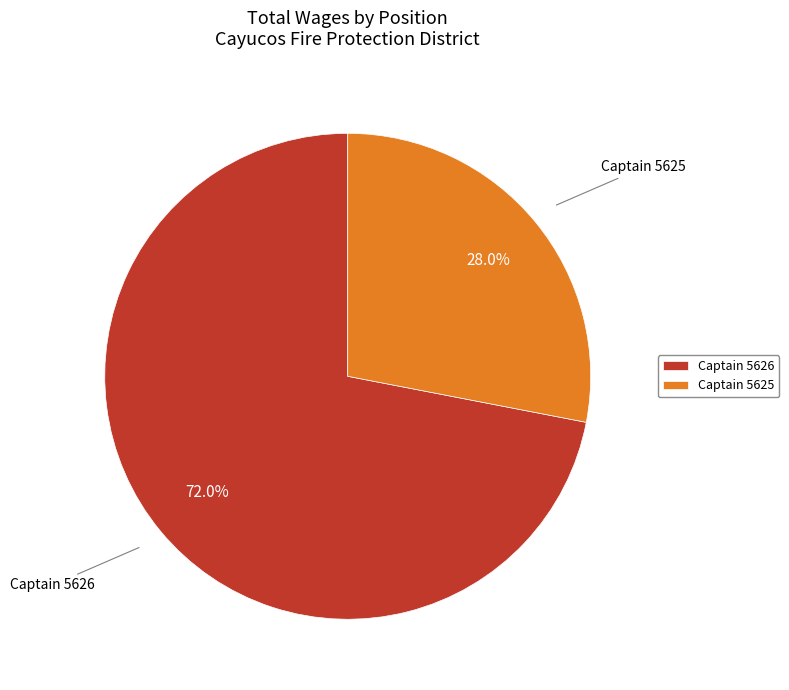

How many segments does this pie chart have?

2